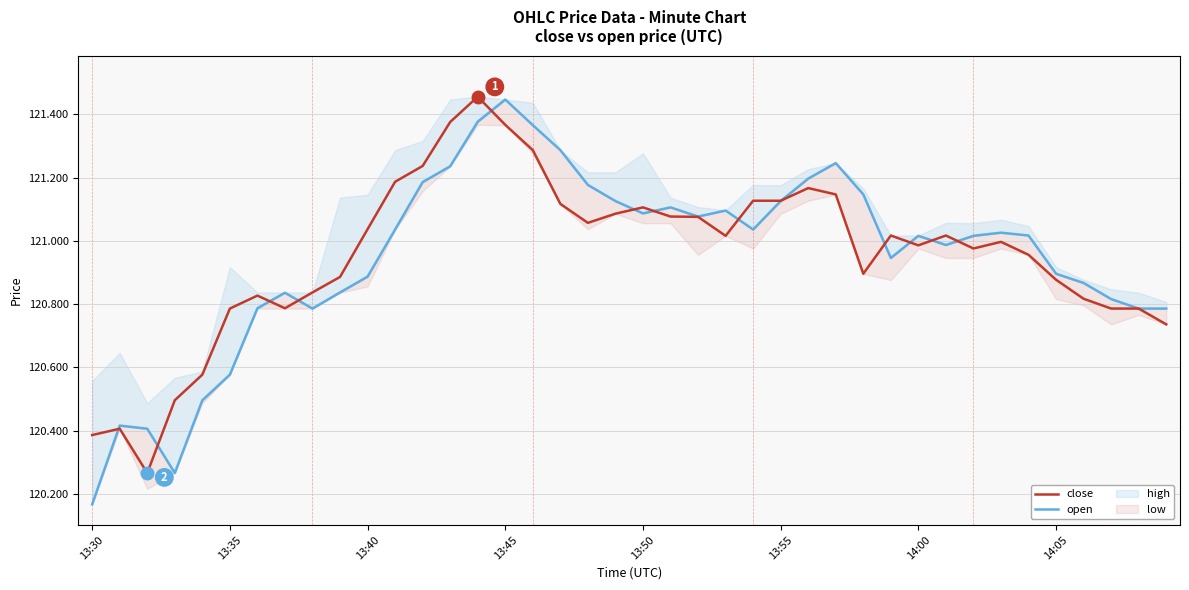

At 13:50, list the series in order from largest to smallest.

close, open